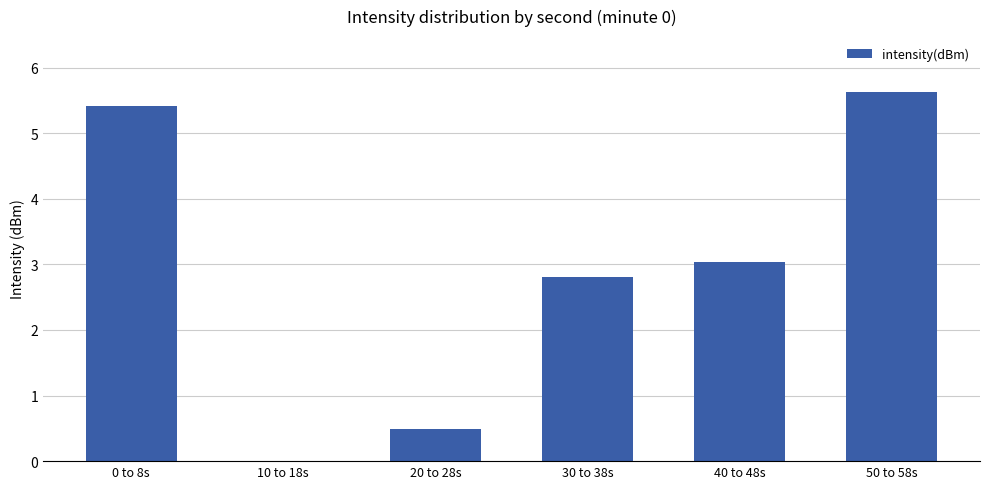

What is the sum of all values?

17.4